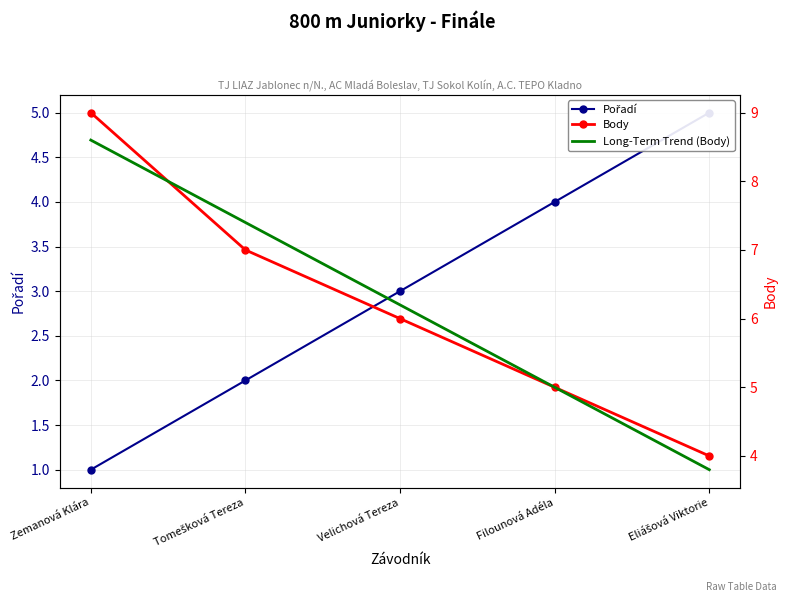

Reading right to left, extract all data points from this chart.

Pořadí: Eliášová Viktorie=5.0	Filounová Adéla=4.0	Velichová Tereza=3.0	Tomešková Tereza=2.0	Zemanová Klára=1.0
Body: Eliášová Viktorie=4.0	Filounová Adéla=5.0	Velichová Tereza=6.0	Tomešková Tereza=7.0	Zemanová Klára=9.0
Long-Term Trend (Body): Eliášová Viktorie=3.8	Filounová Adéla=5.0	Velichová Tereza=6.2	Tomešková Tereza=7.4	Zemanová Klára=8.6